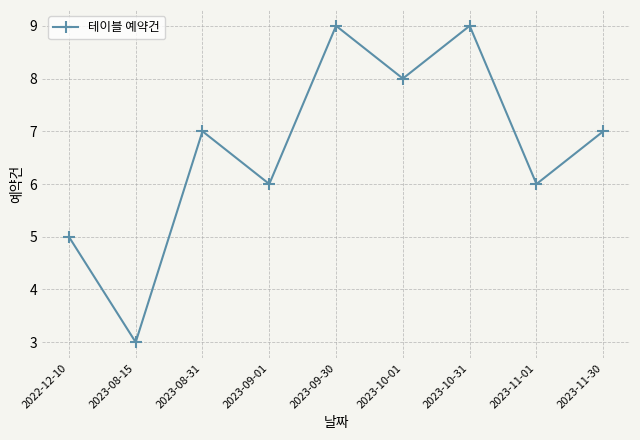

True or false: there are more than 2 points higher than both neighbors.

True